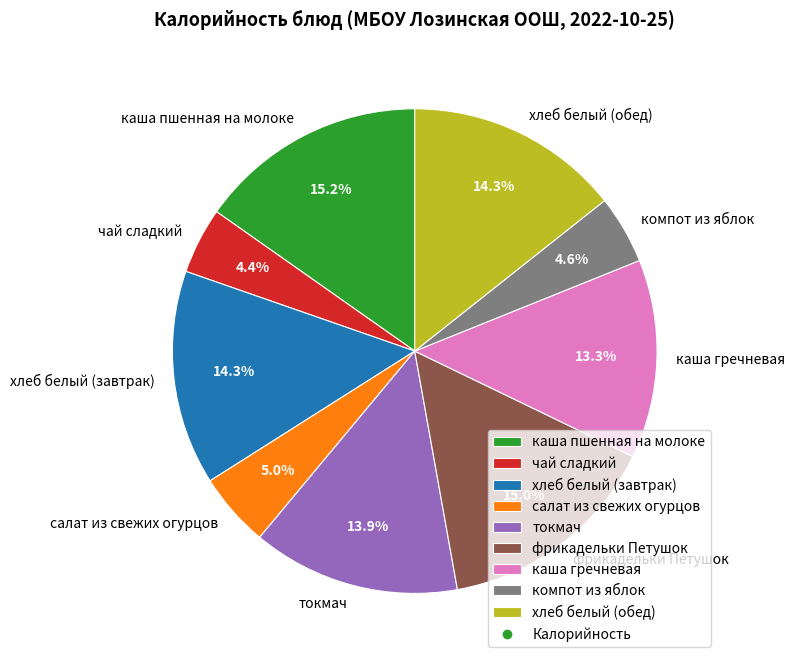

Does фрикадельки Петушок represent more than half of the total?

No